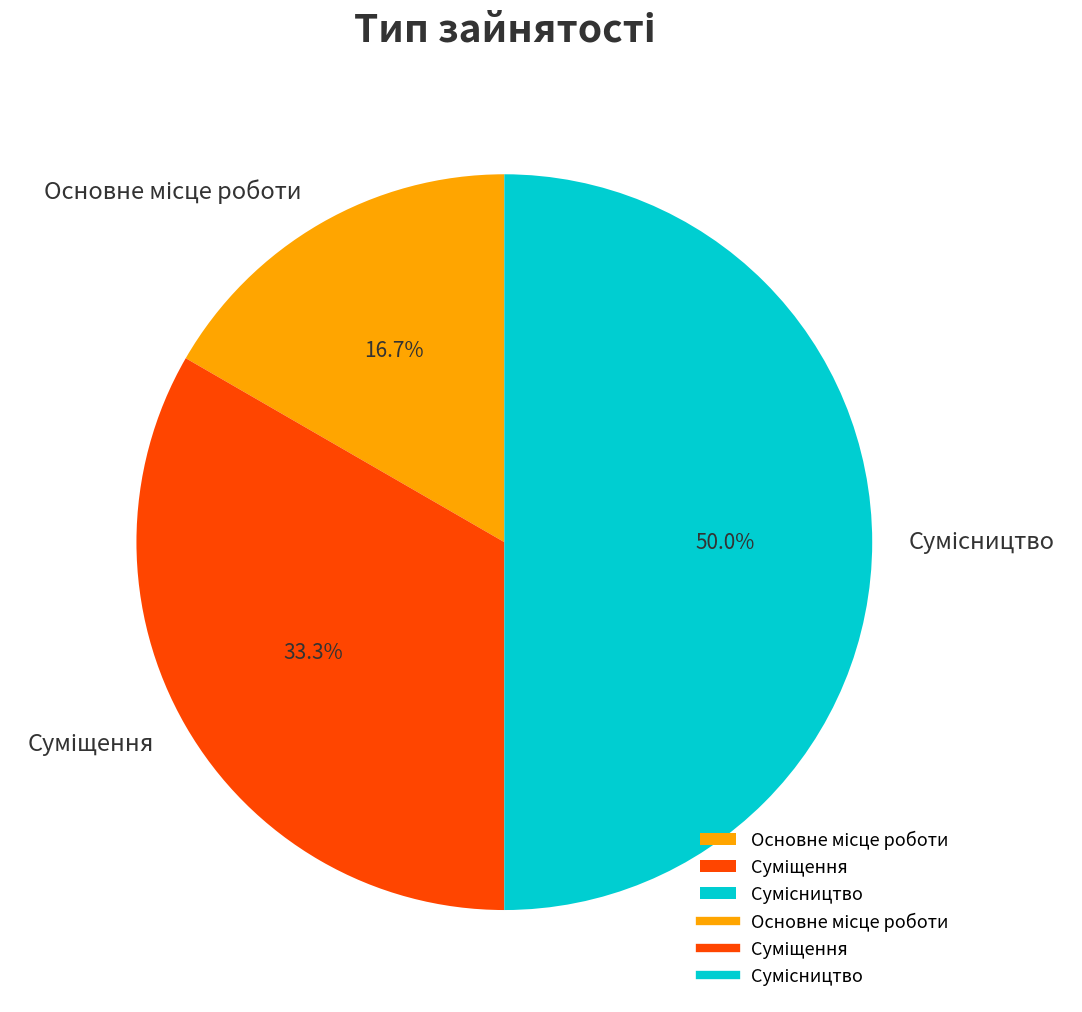

How many slices are in this pie chart?

3